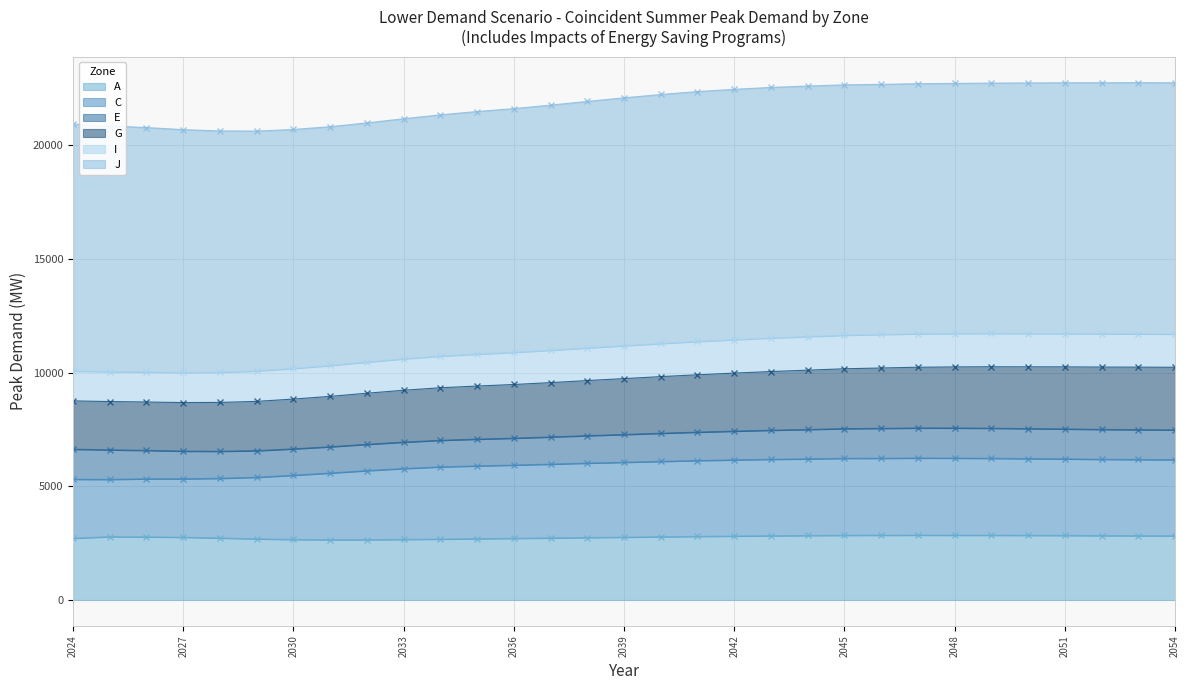

How many data points in C are less than 6056?

15